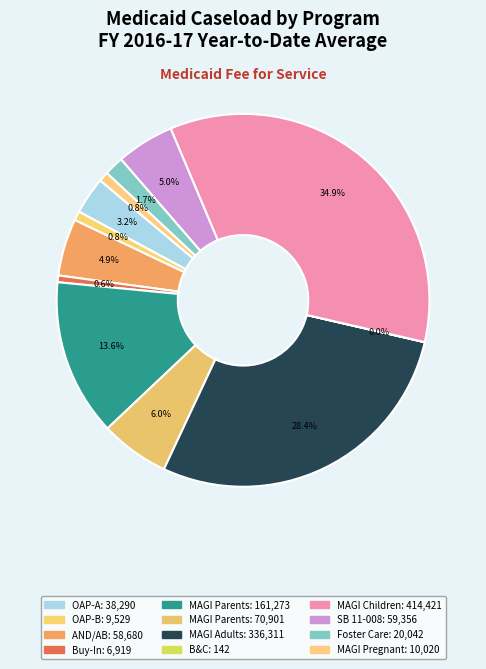

To the nearest percent, what is the average slice percentage?

8%